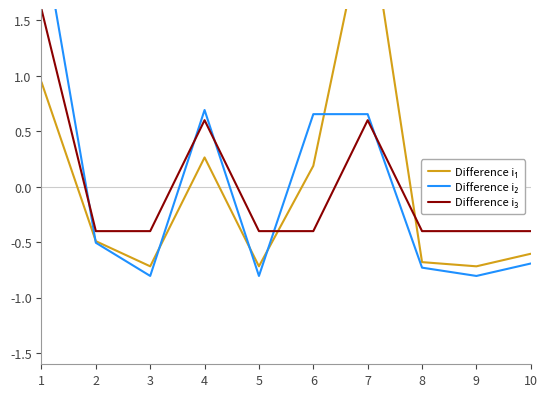

At 10, list the series in order from largest to smallest.

Difference i₃, Difference i₁, Difference i₂